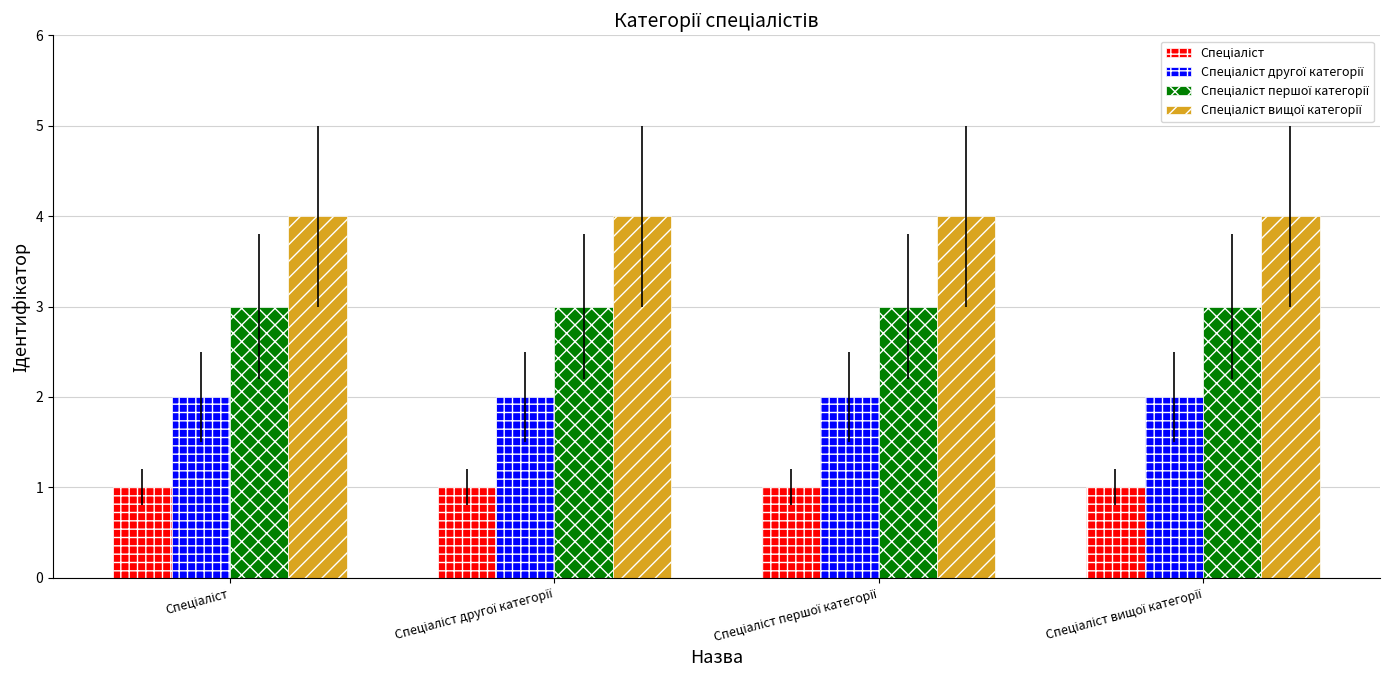

What is the greatest value displayed?

4